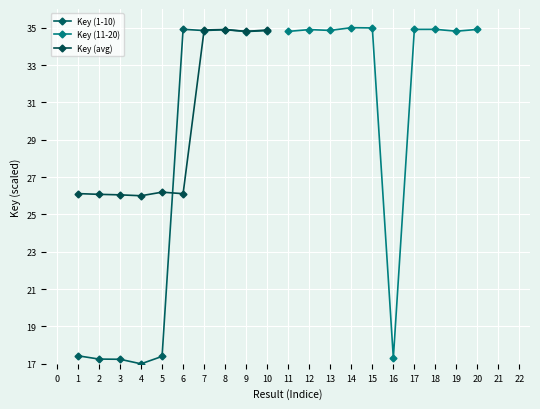

Does the chart display data point markers on the line(s)?

Yes